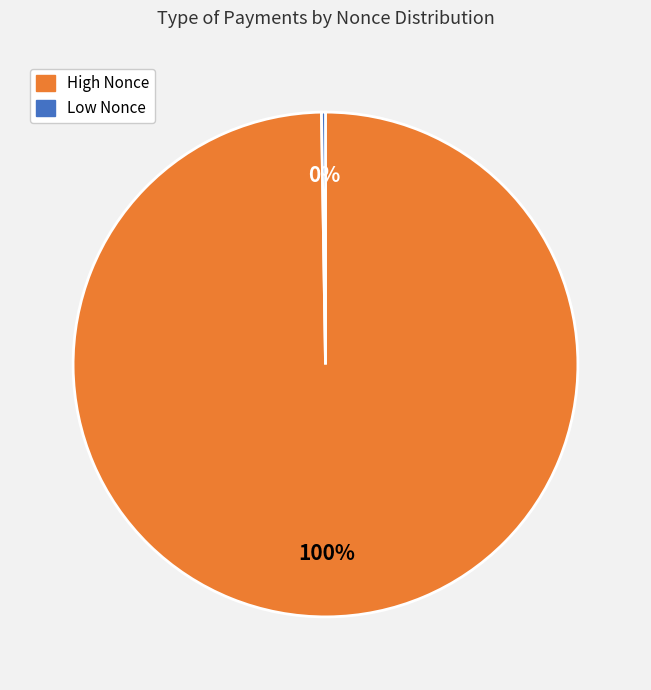

To the nearest percent, what is the average slice percentage?

50%